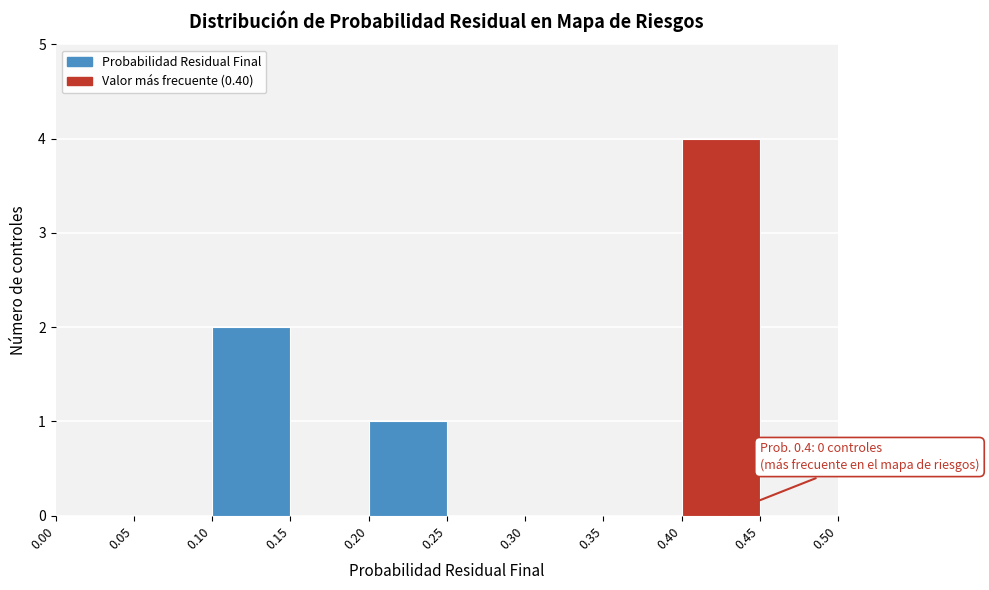

Over which range of the x-axis is the bar tallest?

0.40 to 0.45